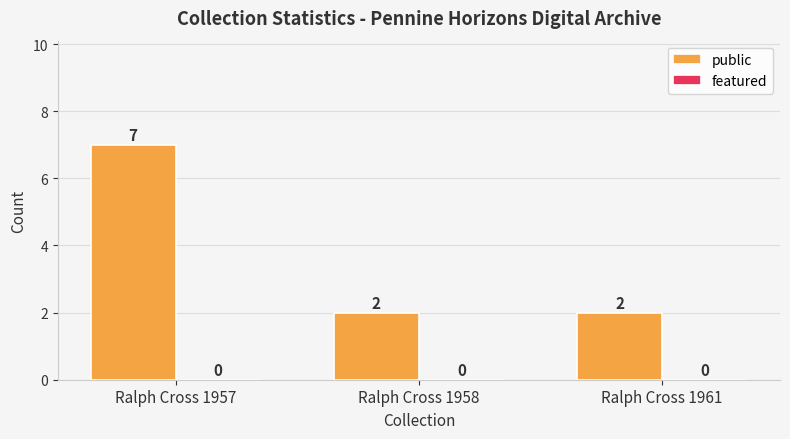

What is the greatest value displayed?

7